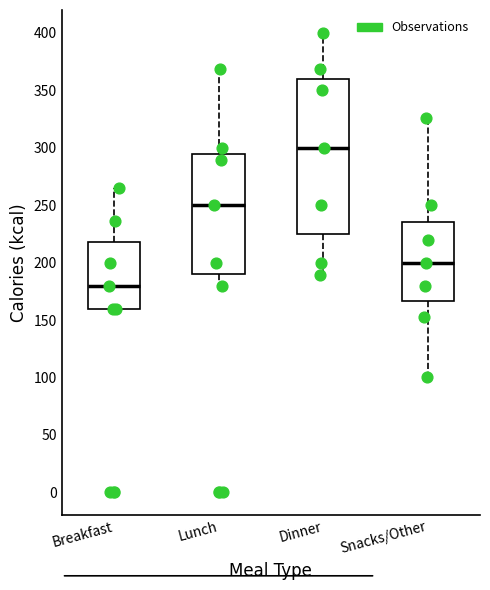

Which box is the tallest, from its lower edge to its upper edge?

Dinner